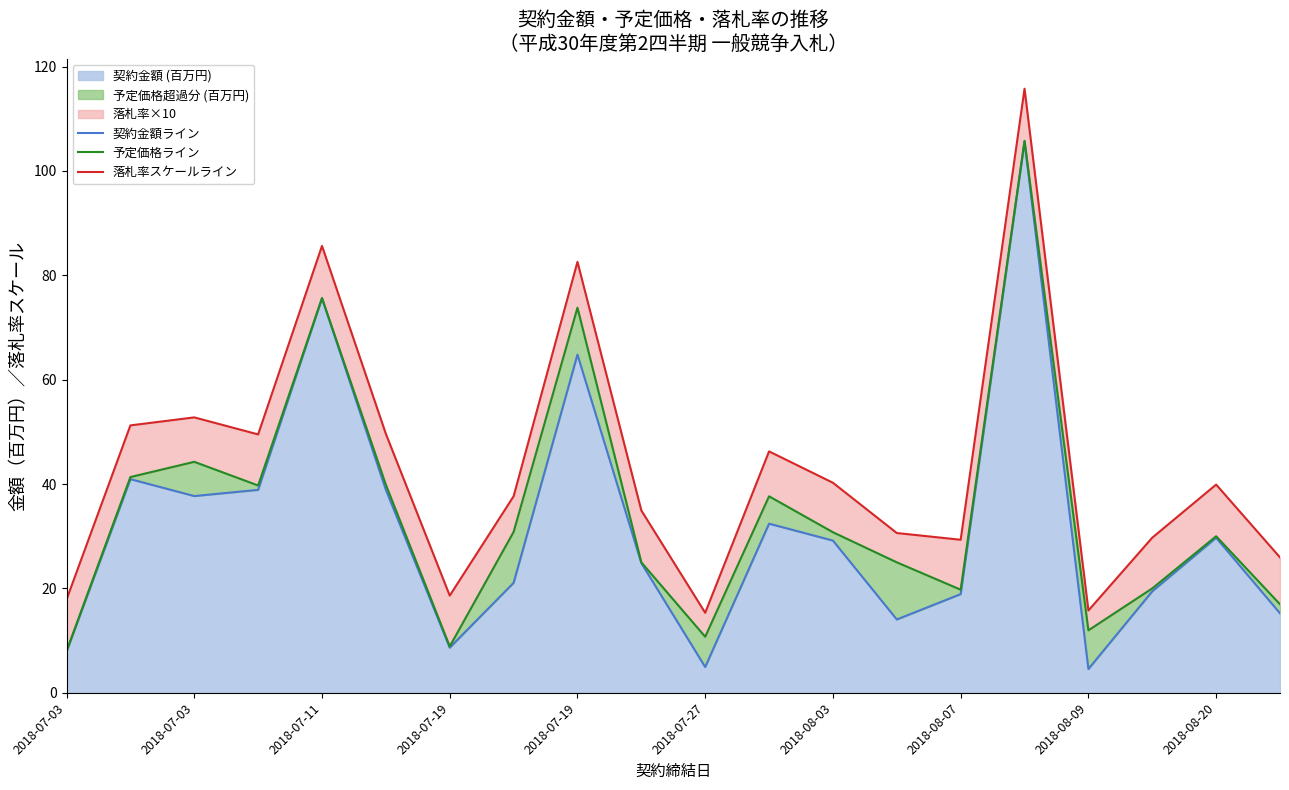

List the series in order of their overall mean, lowest first.

契約金額ライン, 予定価格ライン, 落札率スケールライン